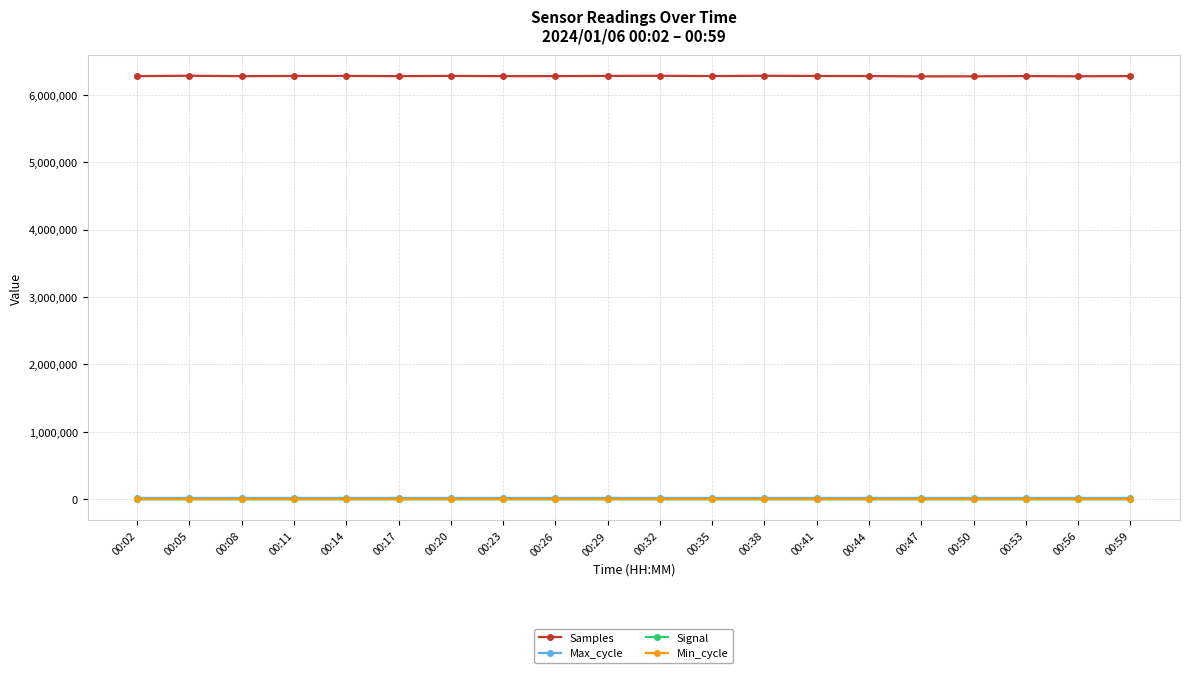

At which label does Signal first exceed -82?

00:02